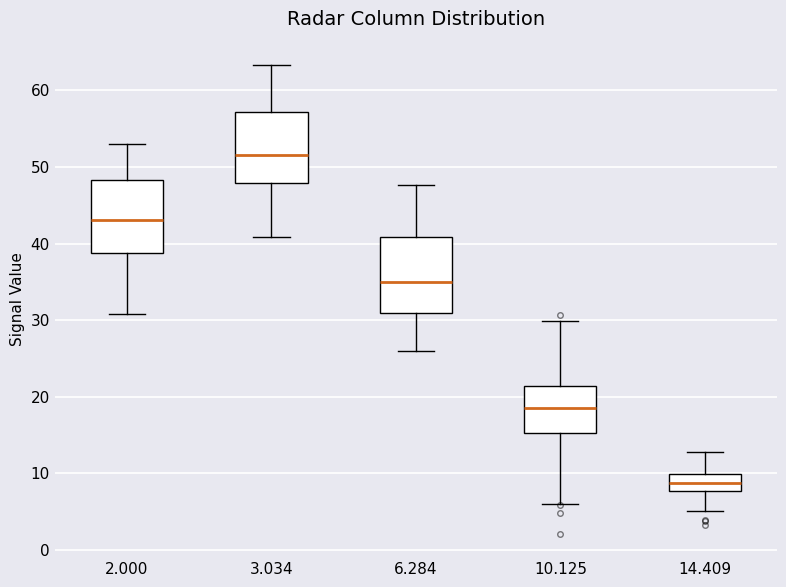

Reading left to right, transcribe this box plot: for each box, give where its median line is, the range the box spans, and where its two whiskers end, as read against the y-axis. The values are not printed on the chart, so give them approximately, as read against the axis.

2.000: median 43, box 39 to 48, whiskers 31 to 53
3.034: median 52, box 48 to 57, whiskers 41 to 63
6.284: median 35, box 31 to 41, whiskers 26 to 48
10.125: median 19, box 15 to 21, whiskers 6 to 30
14.409: median 9, box 8 to 10, whiskers 5 to 13